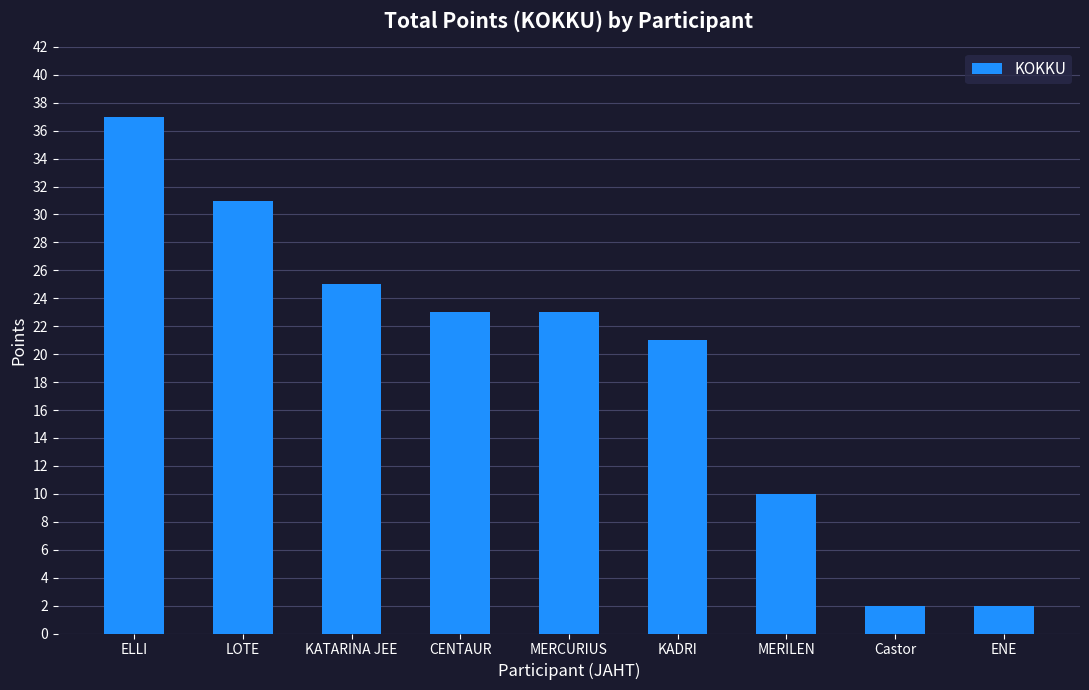

Where does the data first go above 23?

ELLI